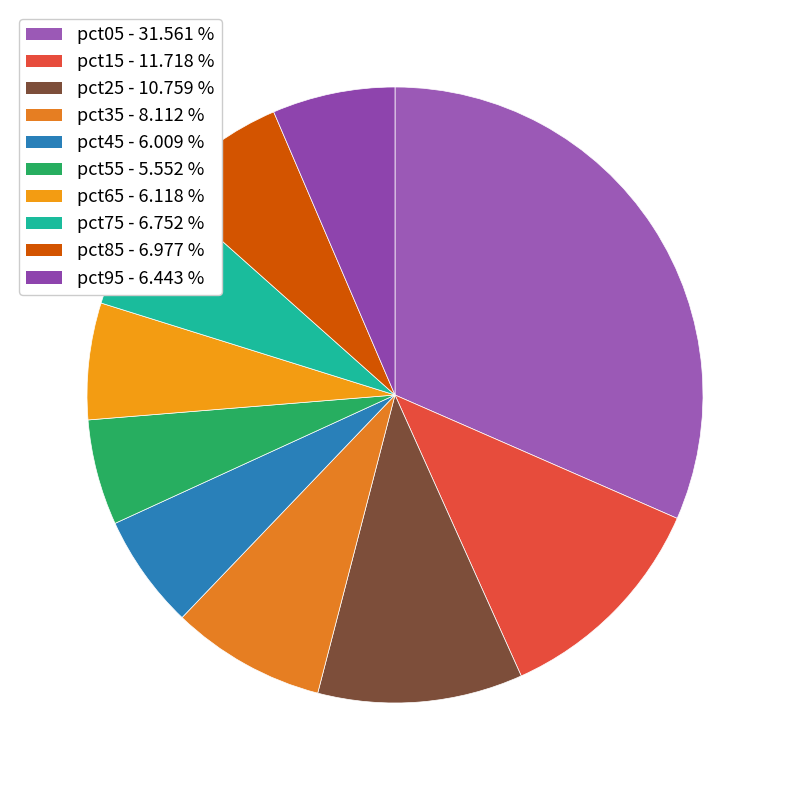

Count the number of slices in the pie.

10